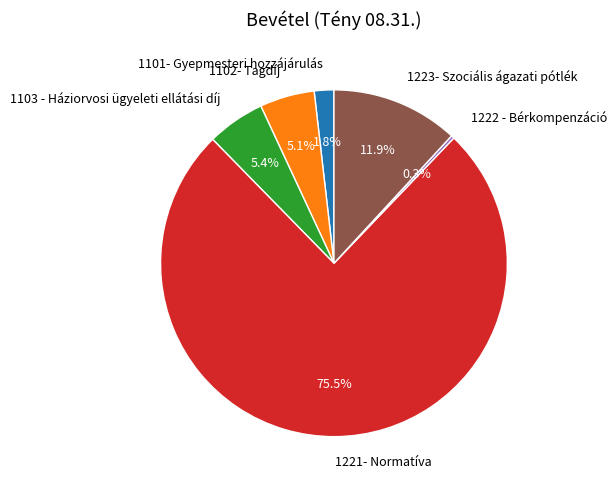

How many segments does this pie chart have?

6